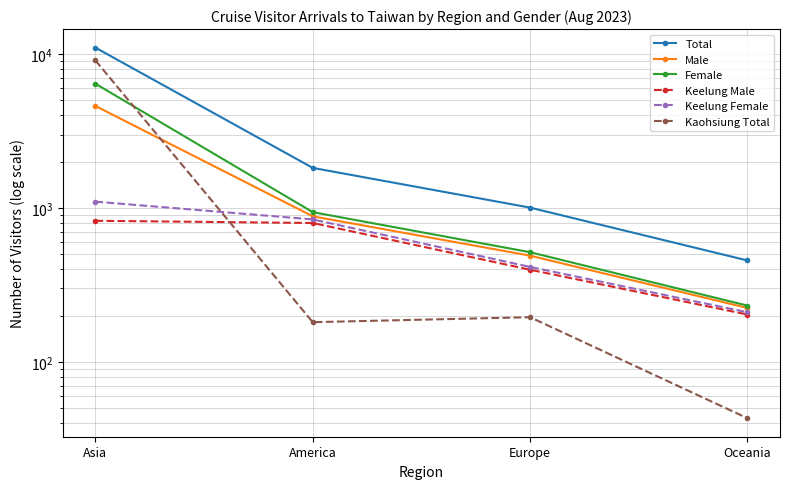

What is the sum of the Female values at America and Asia?

7368